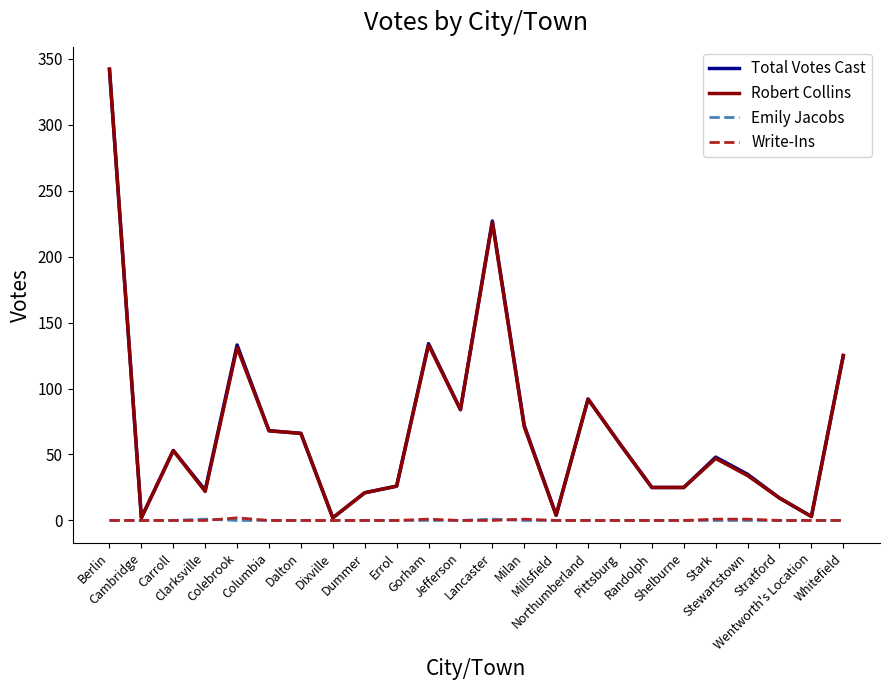

What is the maximum value shown in the chart?

342